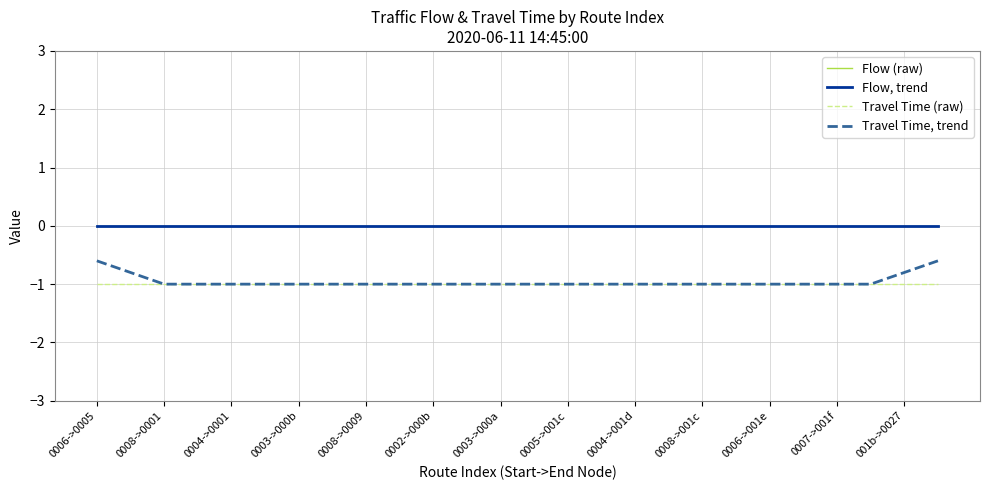

What is the average value of the Travel Time, trend series?

-1.0